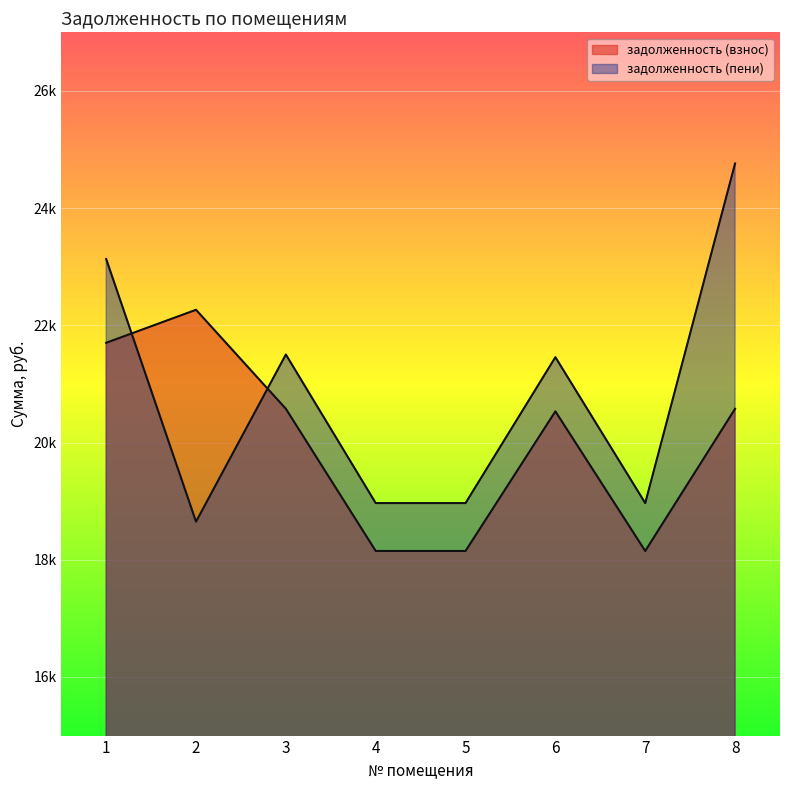

Reading left to right, transcribe all the data shown in this chart.

задолженность (взнос): 1=21702.4	2=22265.5	3=20576.2	4=18150.2	5=18150.2	6=20532.8	7=18150.2	8=20576.2
задолженность (пени): 1=23132.0	2=18650.3	3=21502.4	4=18967.2	5=18967.2	6=21457.1	7=18967.2	8=24761.6